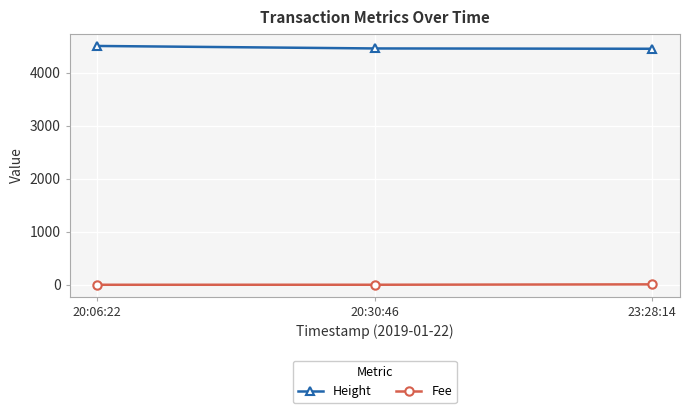

What is the value of the Fee point at the 3rd from the left?

7.8